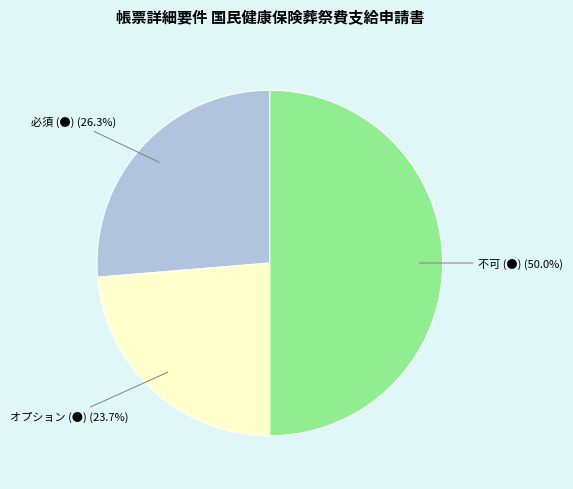

Does 必須 (●) represent more than half of the total?

No